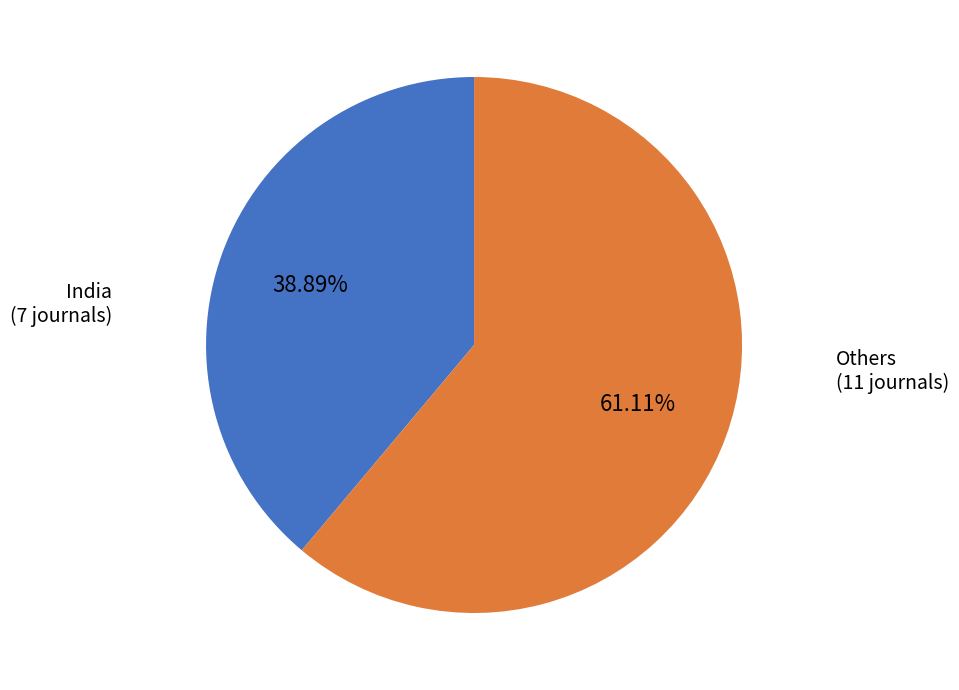

Does any single category account for the majority?

Yes